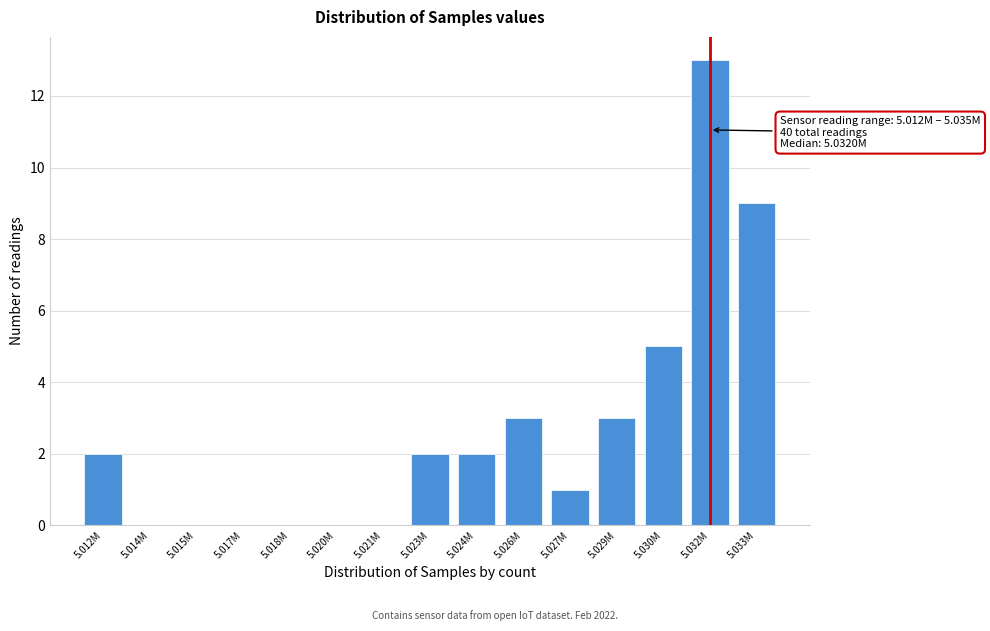

Reading right to left, what are all the values shown in this chart?

5.033M=9	5.032M=13	5.030M=5	5.029M=3	5.027M=1	5.026M=3	5.024M=2	5.023M=2	5.021M=0	5.020M=0	5.018M=0	5.017M=0	5.015M=0	5.014M=0	5.012M=2